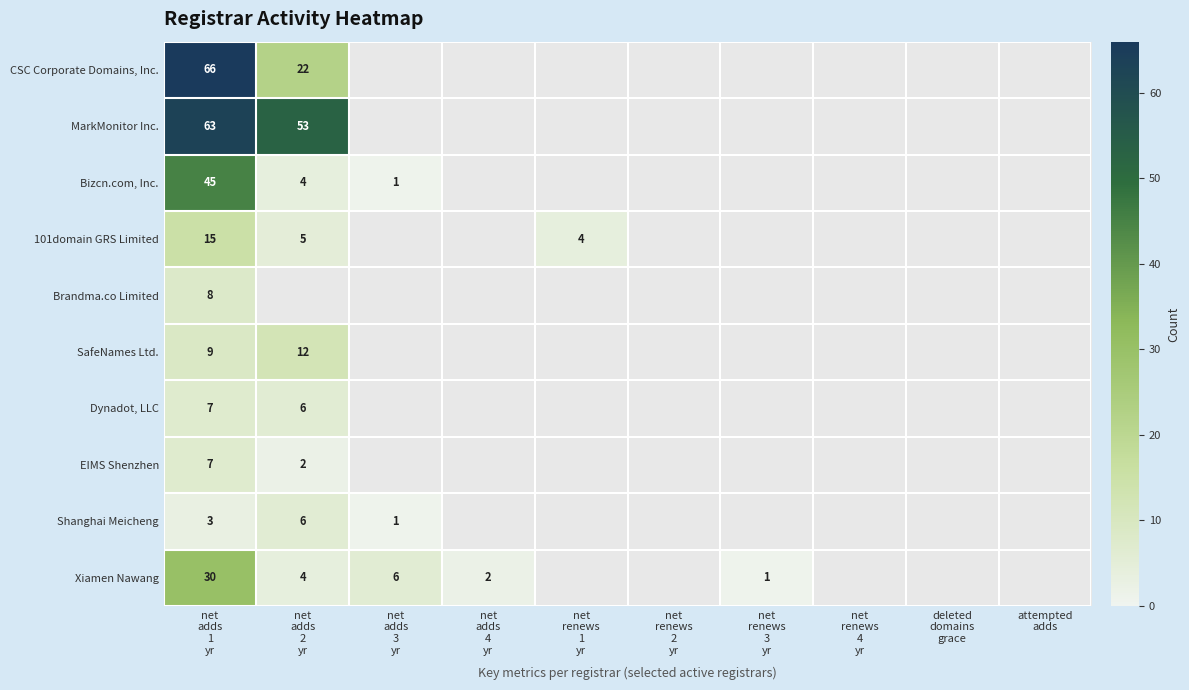

At which label does Dynadot, LLC reach its minimum?

net adds 2 yr